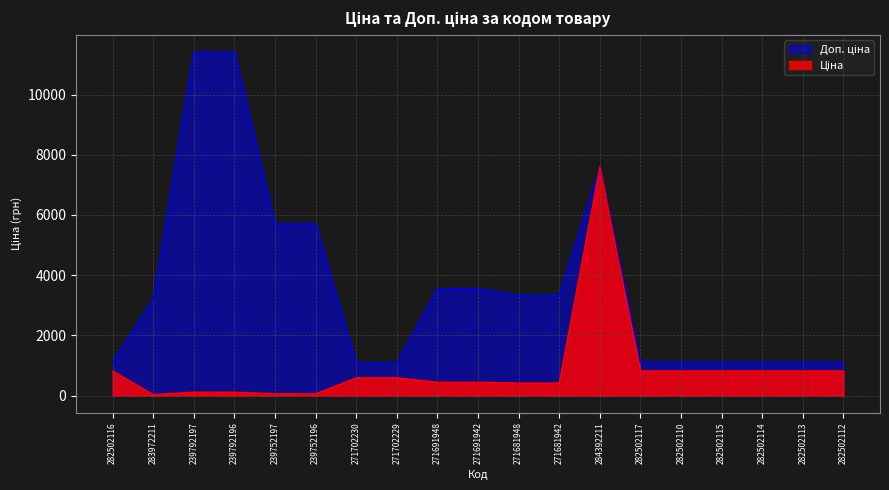

At which label does Ціна reach its minimum?

283972211